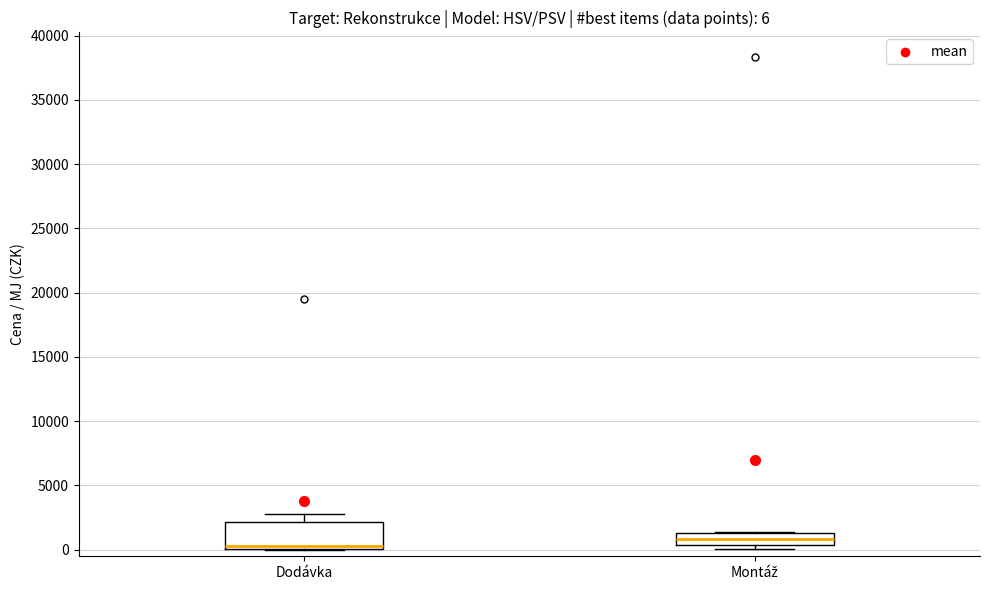

Which box has the lowest median line?

Dodávka